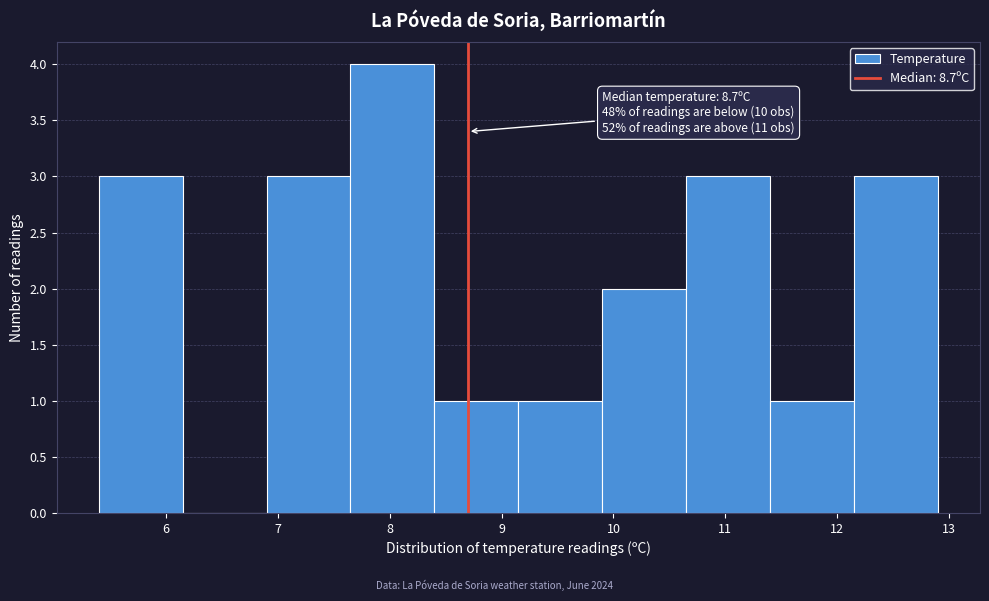

Which range on the x-axis has the tallest bar?

7.65 to 8.40